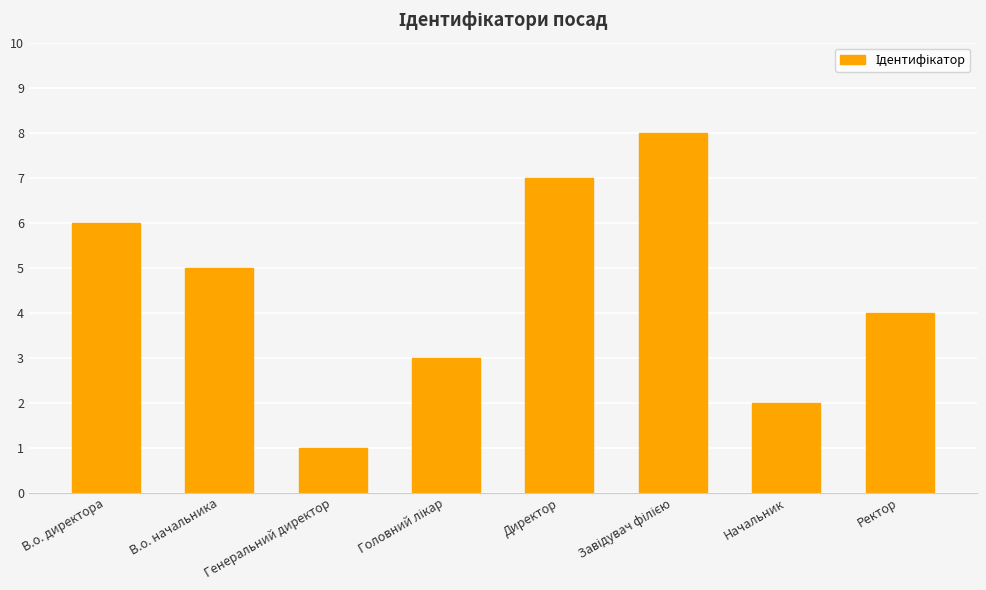

What is the difference between the maximum and minimum values?

7